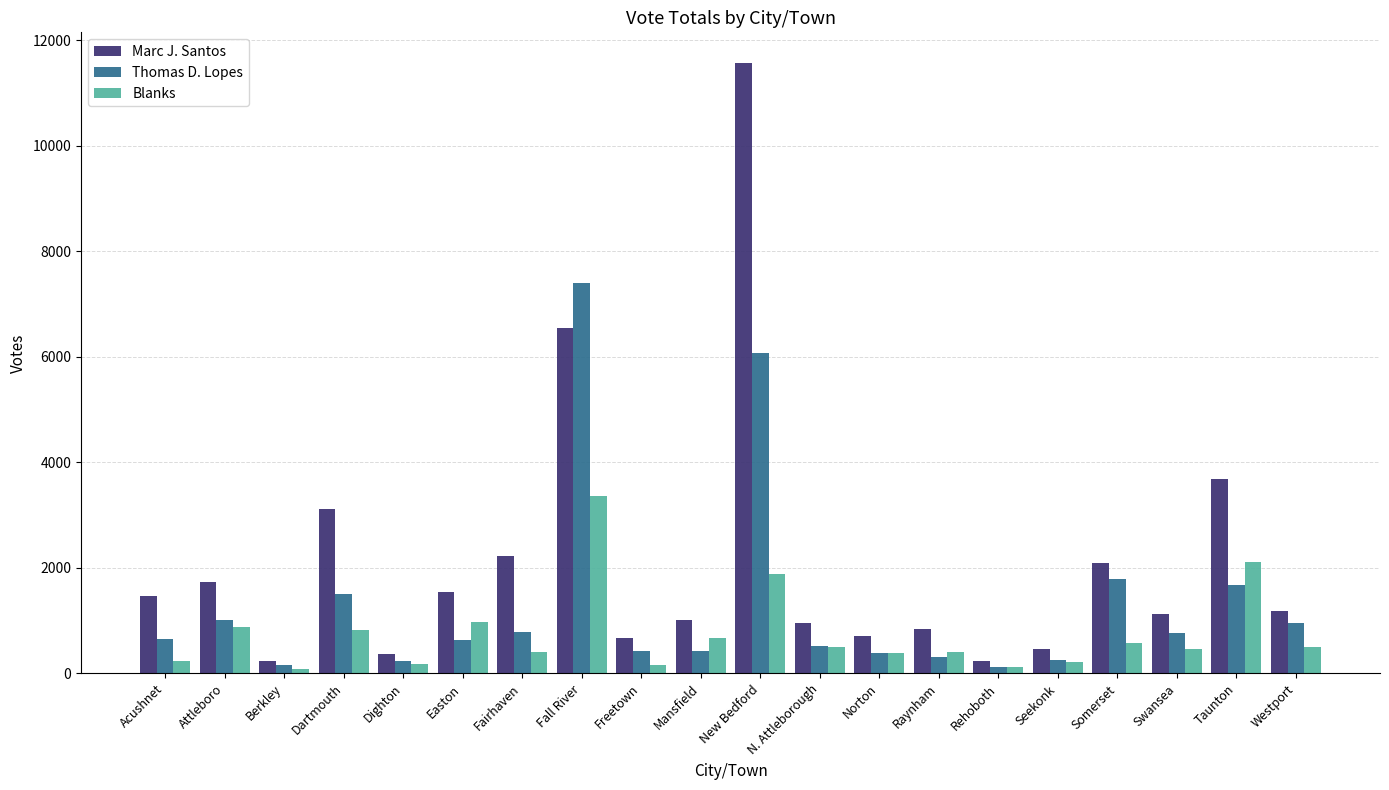

Between Dighton and Norton, which series saw the biggest shift?

Marc J. Santos